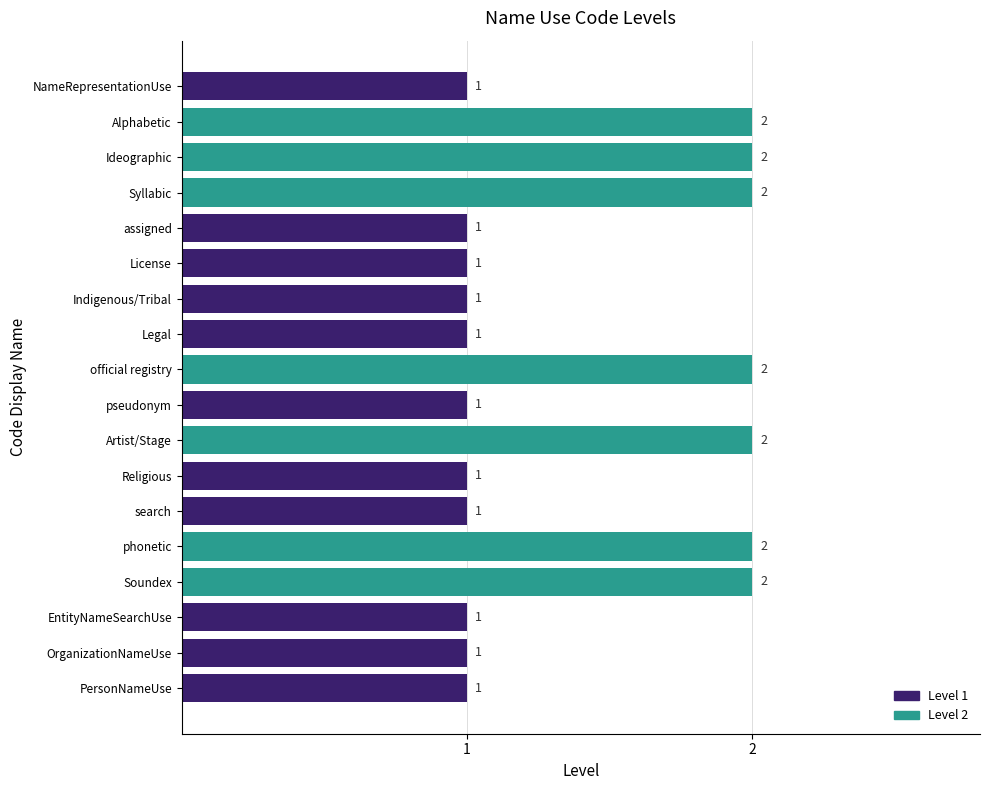

How many values are between 1 and 2?

18